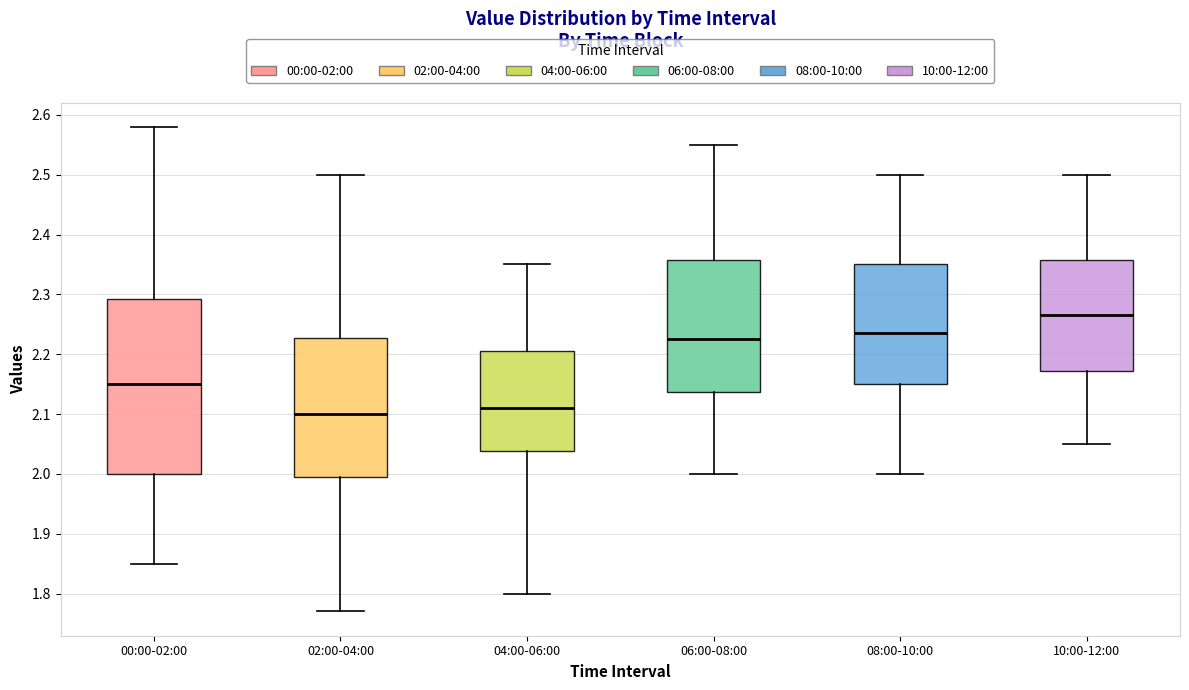

Reading left to right, read every box against the y-axis: the position of its median line, the range the box covers, and the ends of its whiskers. The values are not printed on the chart, so give them approximately, as read against the axis.

00:00-02:00: median 2.15, box 2.00 to 2.29, whiskers 1.85 to 2.58
02:00-04:00: median 2.10, box 2.00 to 2.23, whiskers 1.77 to 2.50
04:00-06:00: median 2.11, box 2.04 to 2.21, whiskers 1.80 to 2.35
06:00-08:00: median 2.23, box 2.14 to 2.36, whiskers 2.00 to 2.55
08:00-10:00: median 2.24, box 2.15 to 2.35, whiskers 2.00 to 2.50
10:00-12:00: median 2.27, box 2.17 to 2.36, whiskers 2.05 to 2.50